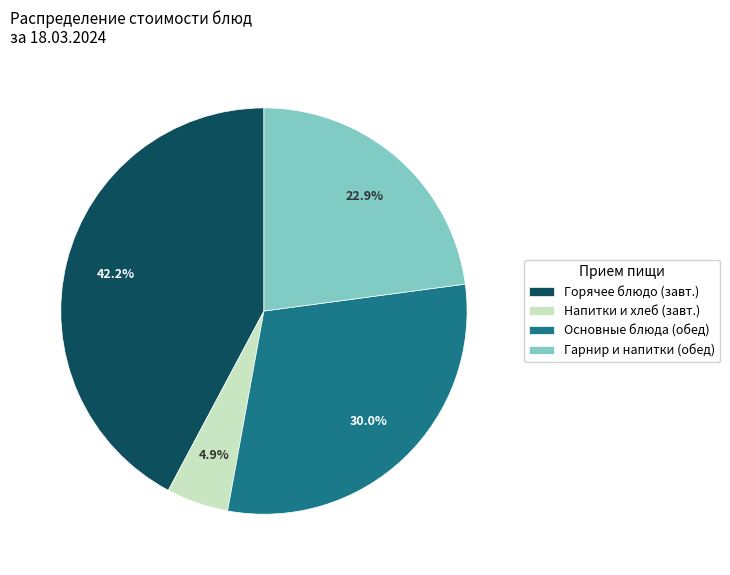

Between Напитки и хлеб (завт.) and Горячее блюдо (завт.), which is larger?

Горячее блюдо (завт.)